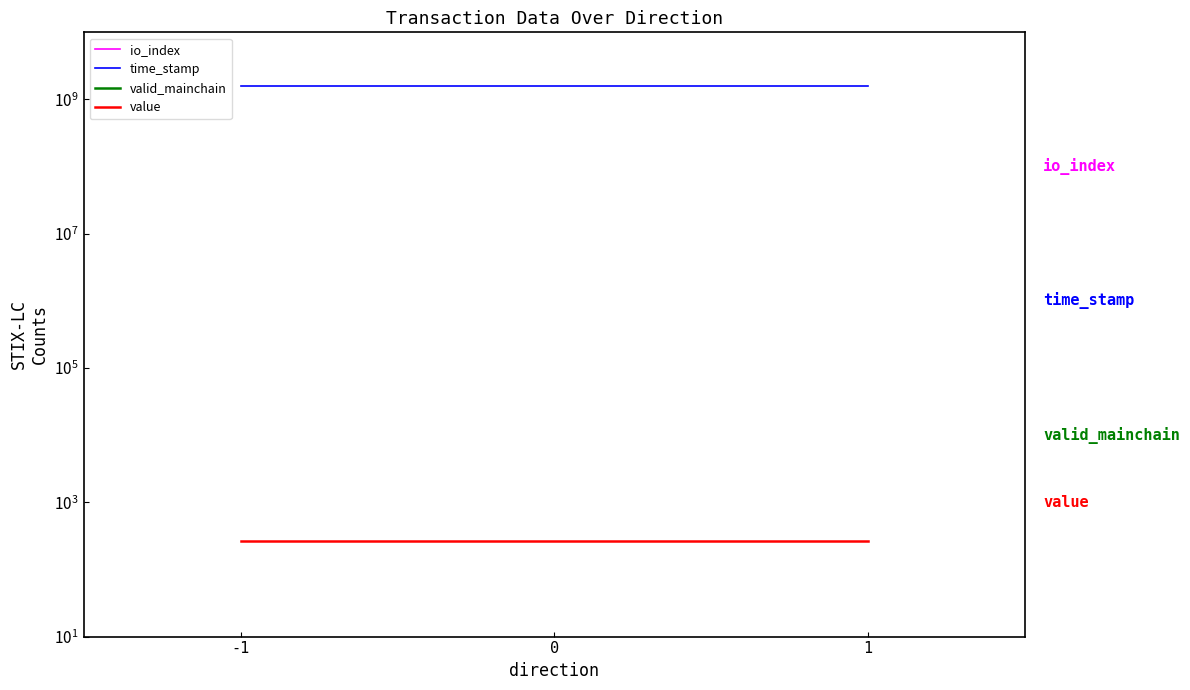

Which category has the highest value across all series?

-1